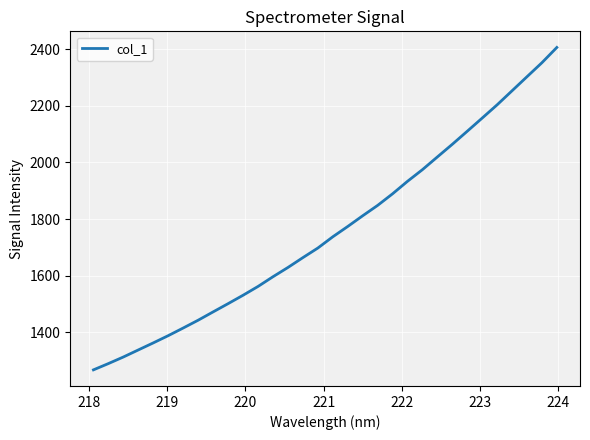

What is the difference between the maximum and minimum values?

1138.1